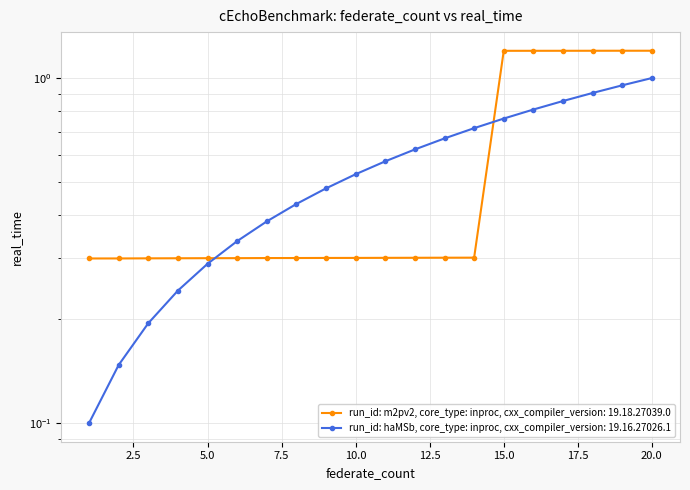

What is the average value of the Position Code (职位代码) series?

0.6